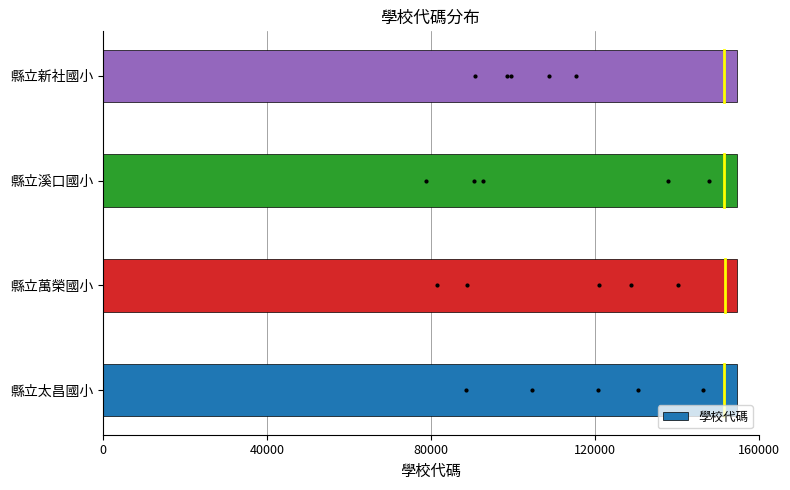

What is the minimum value shown in the chart?

154625